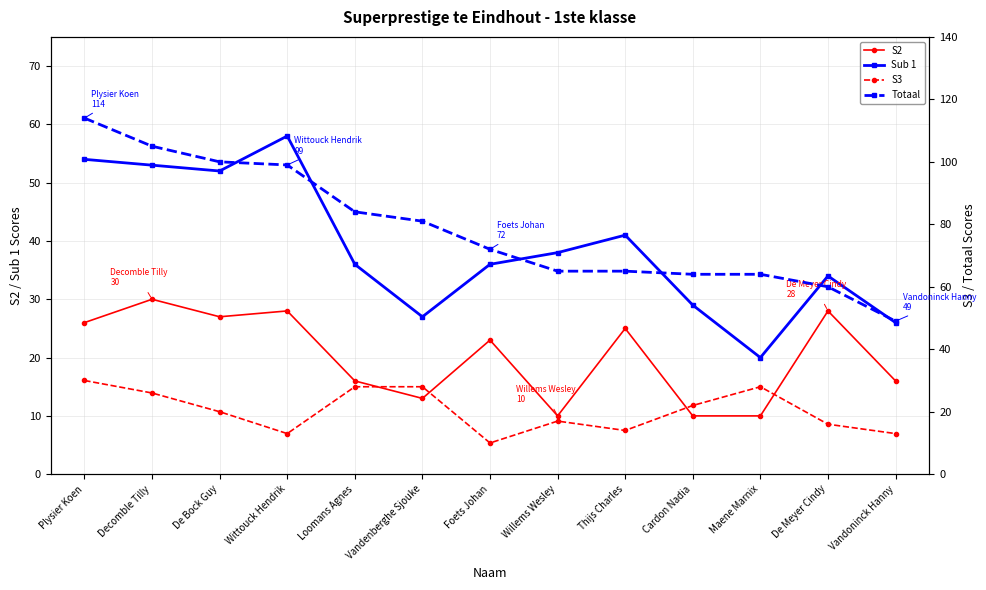

Which series has the largest total across all categories?

Totaal